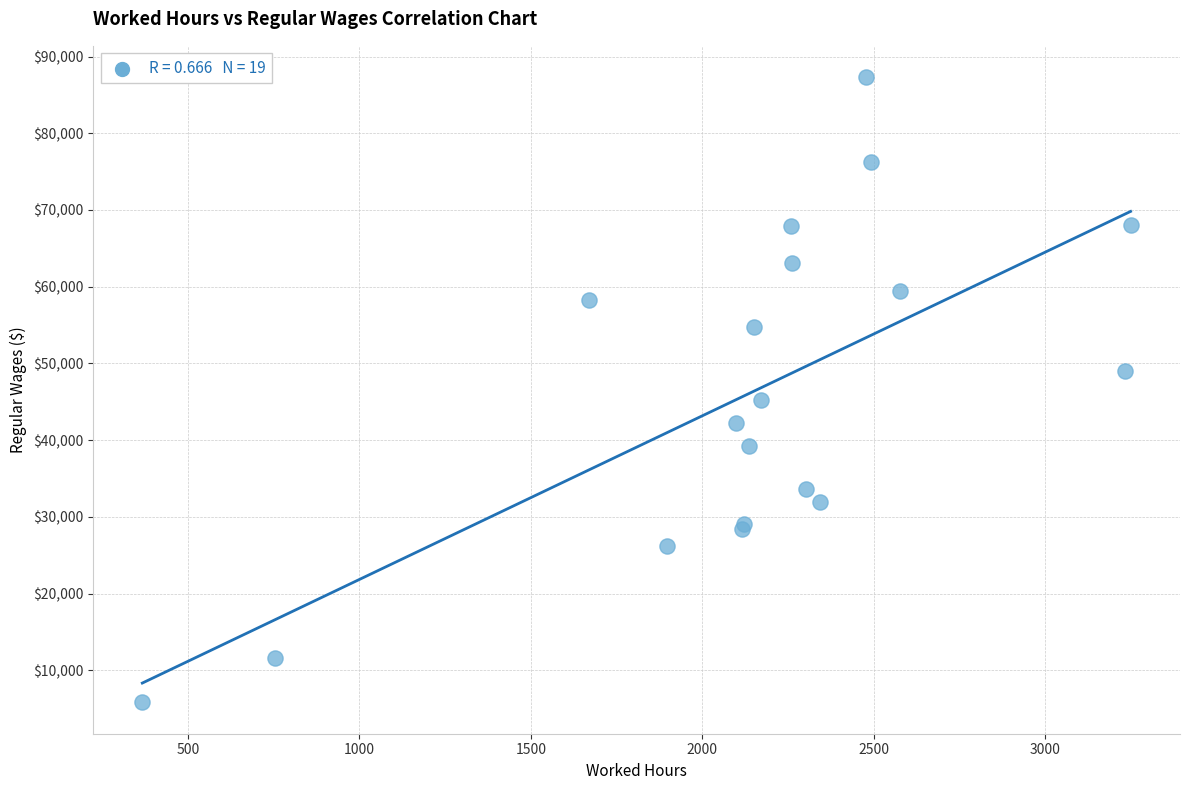

What Y value in the scatter plot is closest to 46564?

45212.9